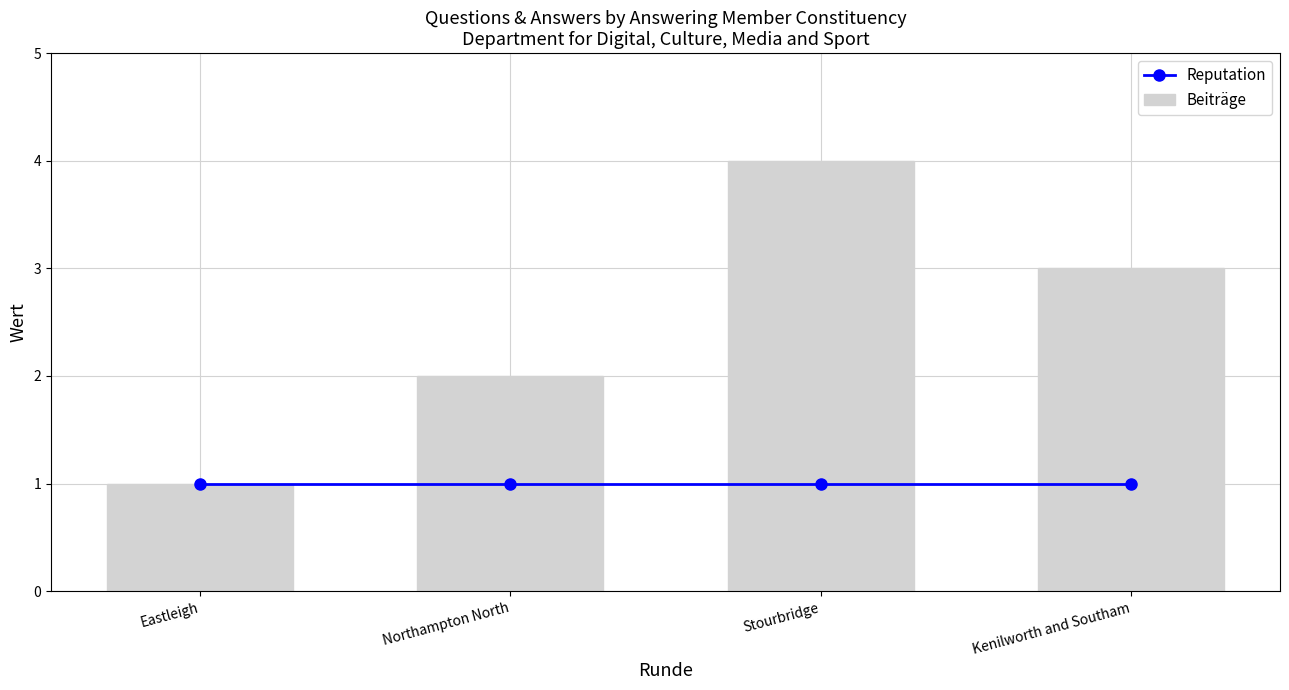

What are all the series names shown in the legend?

Reputation, Beiträge